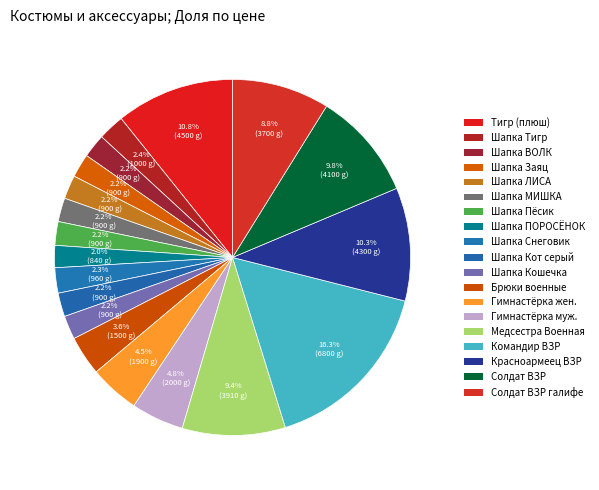

Count the number of slices in the pie.

19